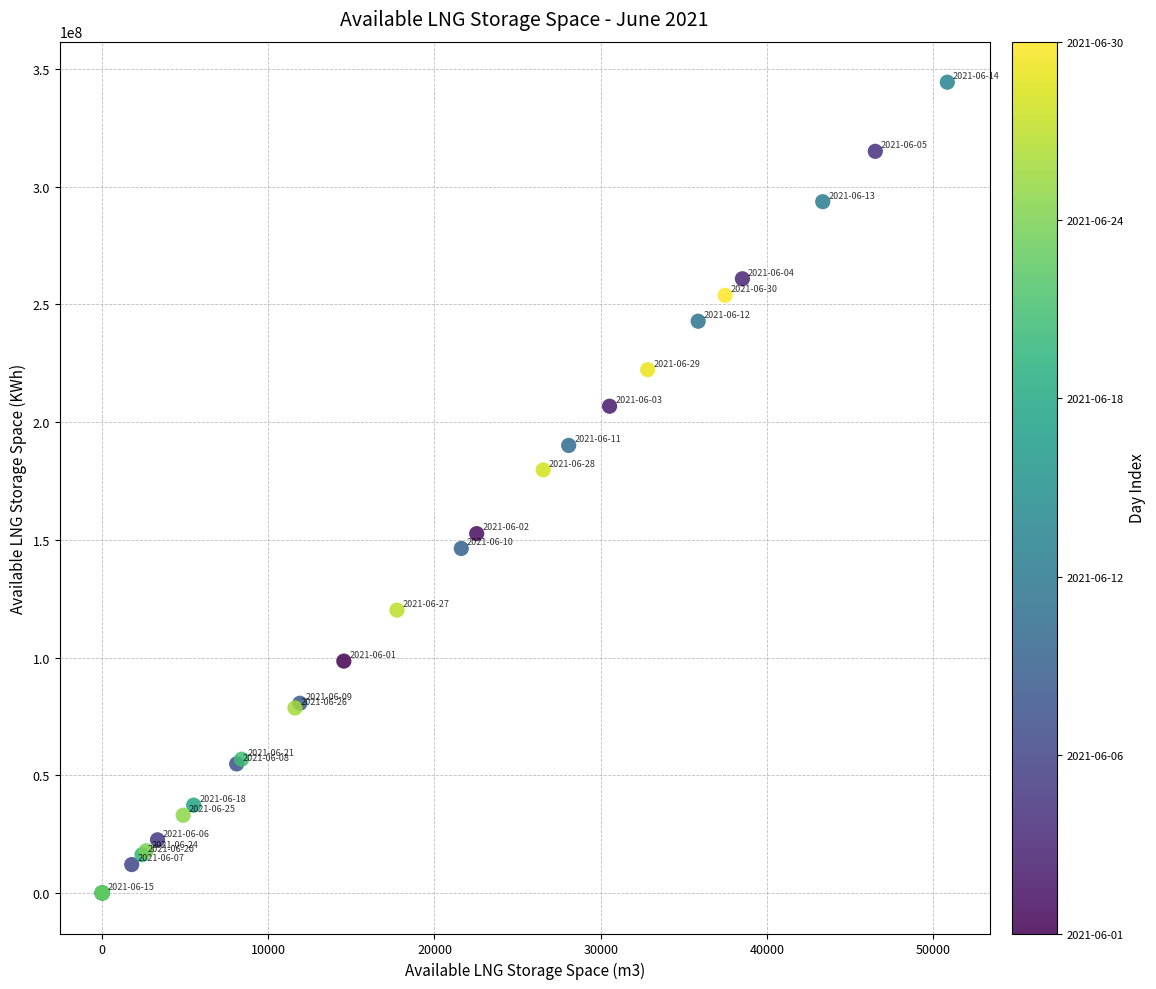

What Y value in the scatter plot is closest to 172163969?

179684601